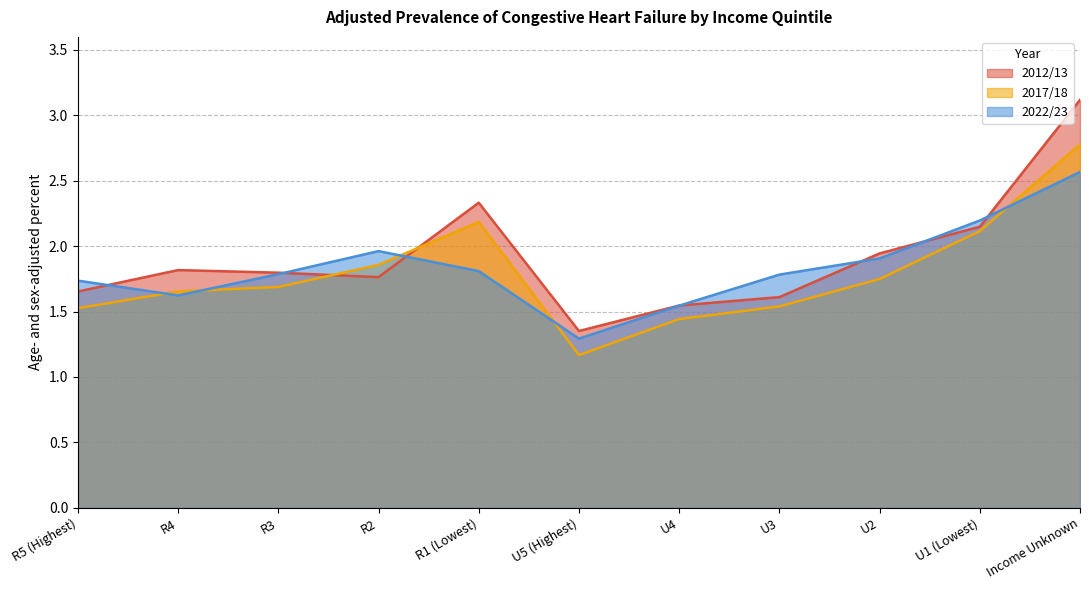

Rank the series at U1 (Lowest) from highest to lowest value.

2022/23, 2012/13, 2017/18